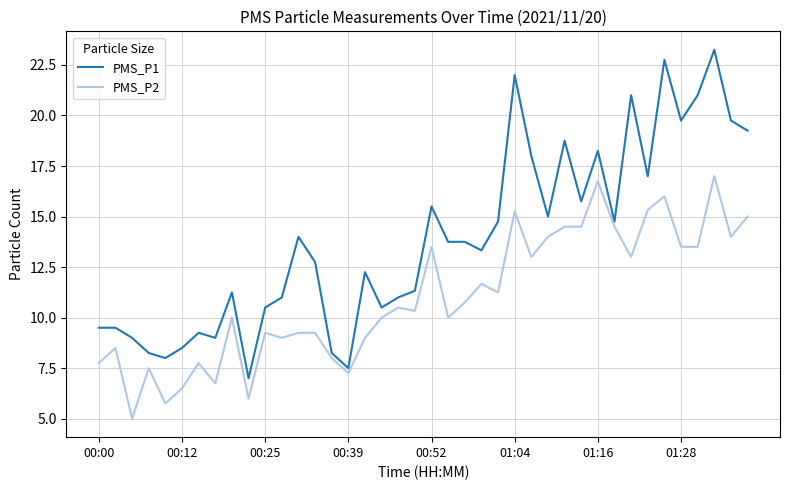

What is the minimum value shown in the chart?

5.0